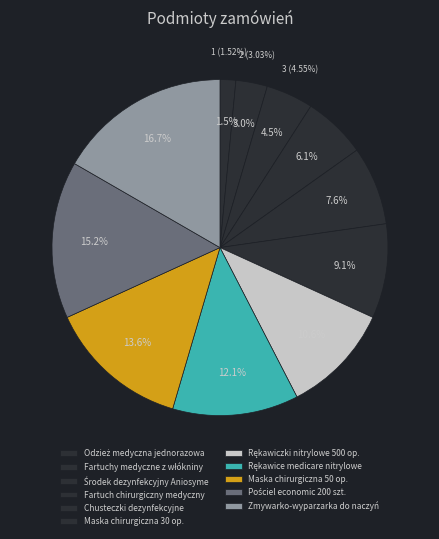

What is the largest slice in the pie chart?

Zmywarko-wyparzarka do naczyń